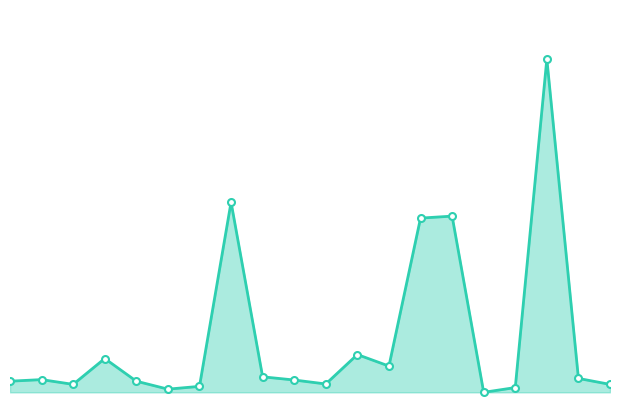

List the labels in order of value, smallest first.

15, 5, 16, 6, 2, 19, 10, 0, 4, 9, 1, 18, 8, 12, 3, 11, 13, 14, 7, 17